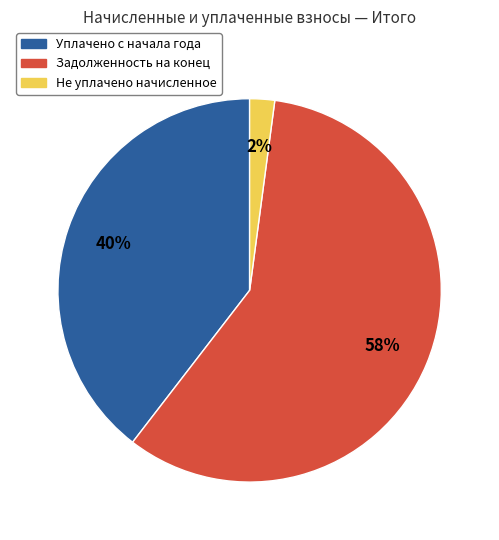

Is there any slice that represents more than half of the pie?

Yes